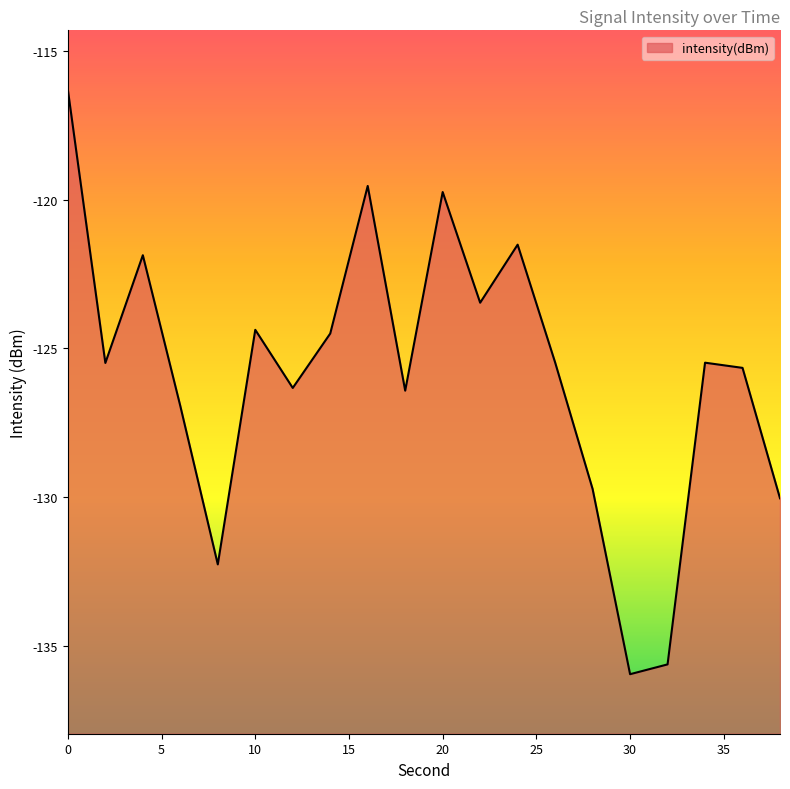

What is the value of the 18th point from the left?

-125.5